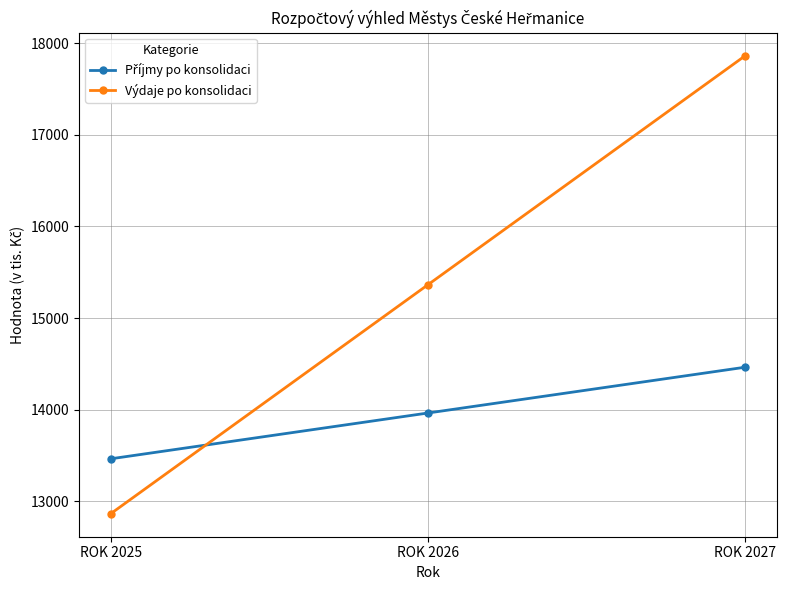

What is the greatest value displayed?

17865